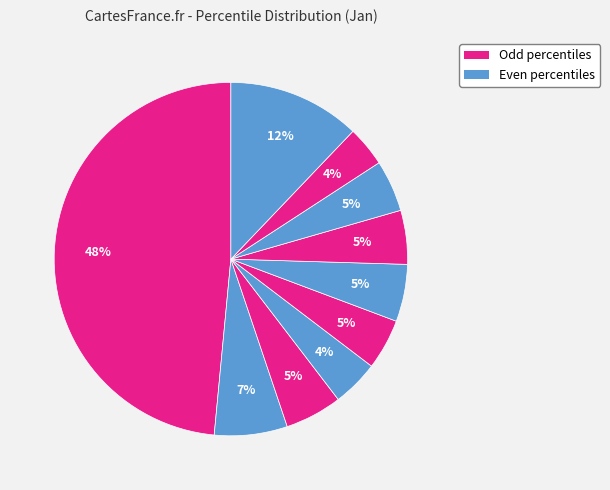

How many segments does this pie chart have?

10